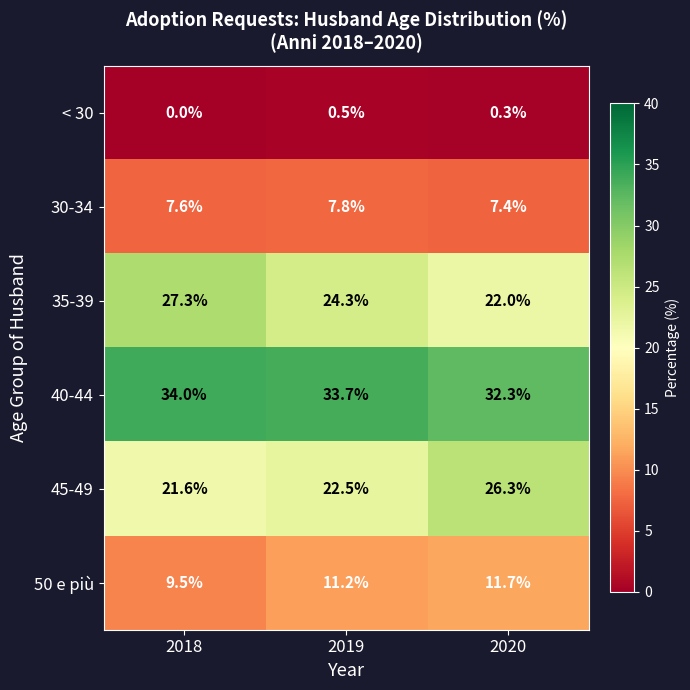

Which category has the lowest value in the 45-49 series?

2018